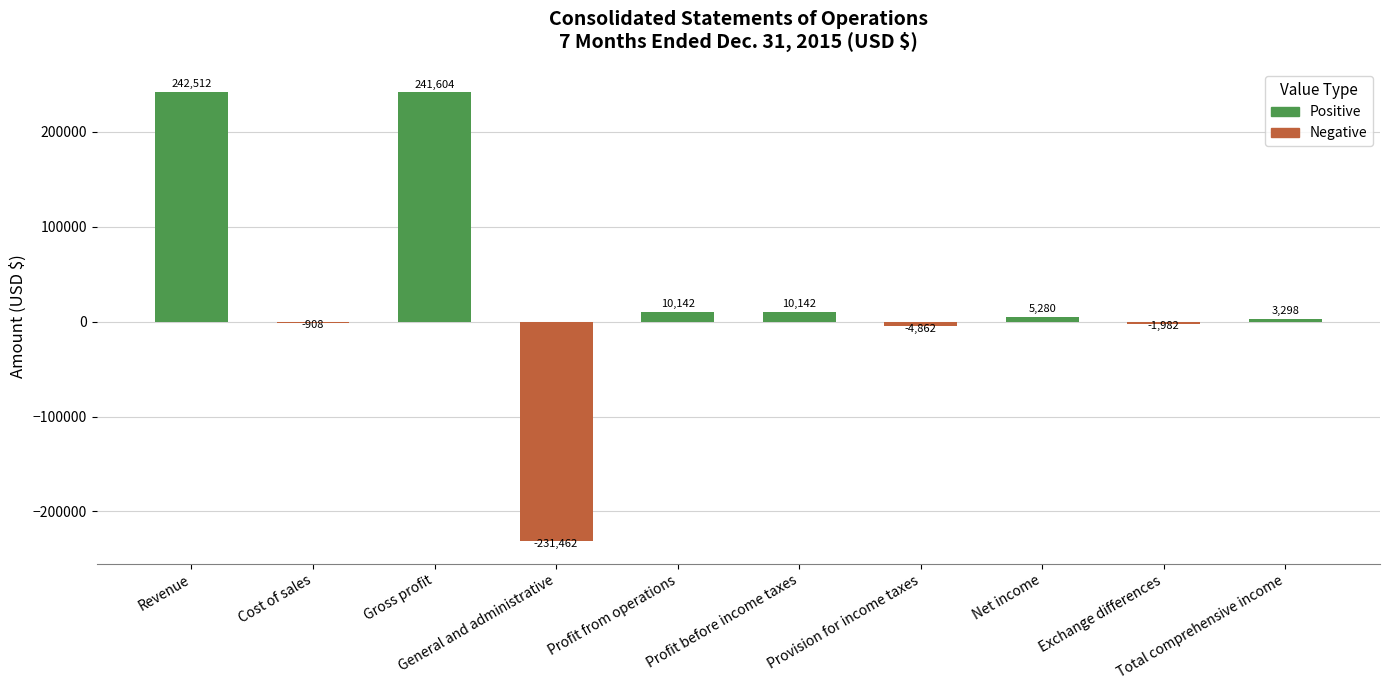

What is the sum of all values?

273764